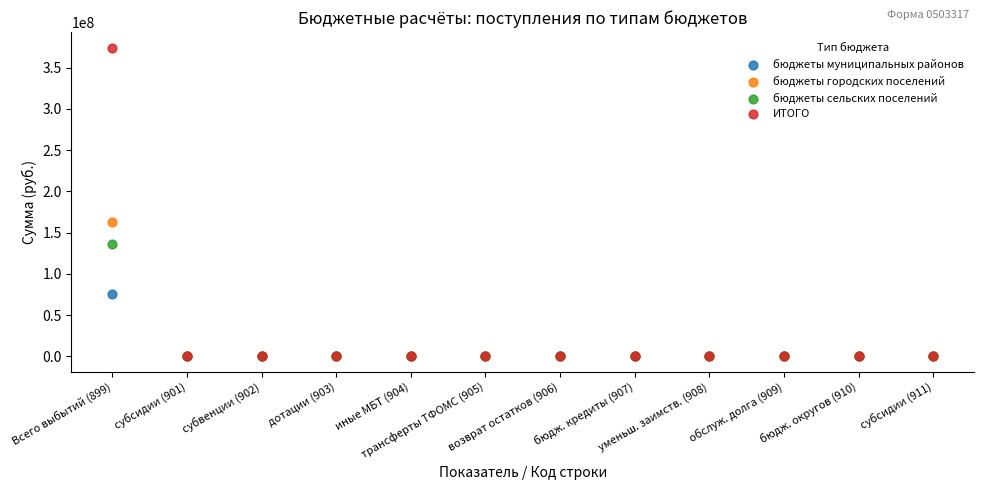

Which series has the largest Y range (max minus min)?

ИТОГО